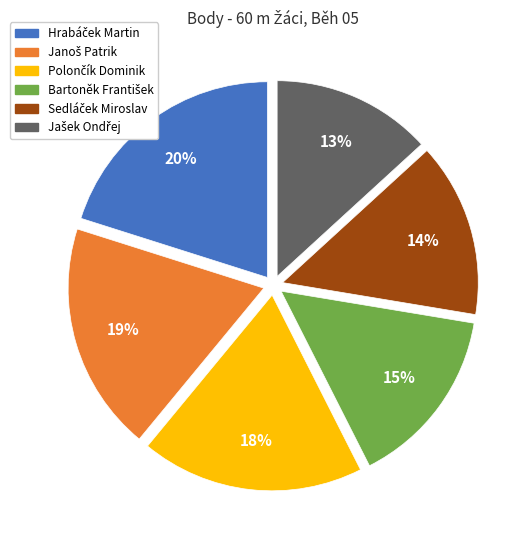

Is there a majority slice in this chart?

No